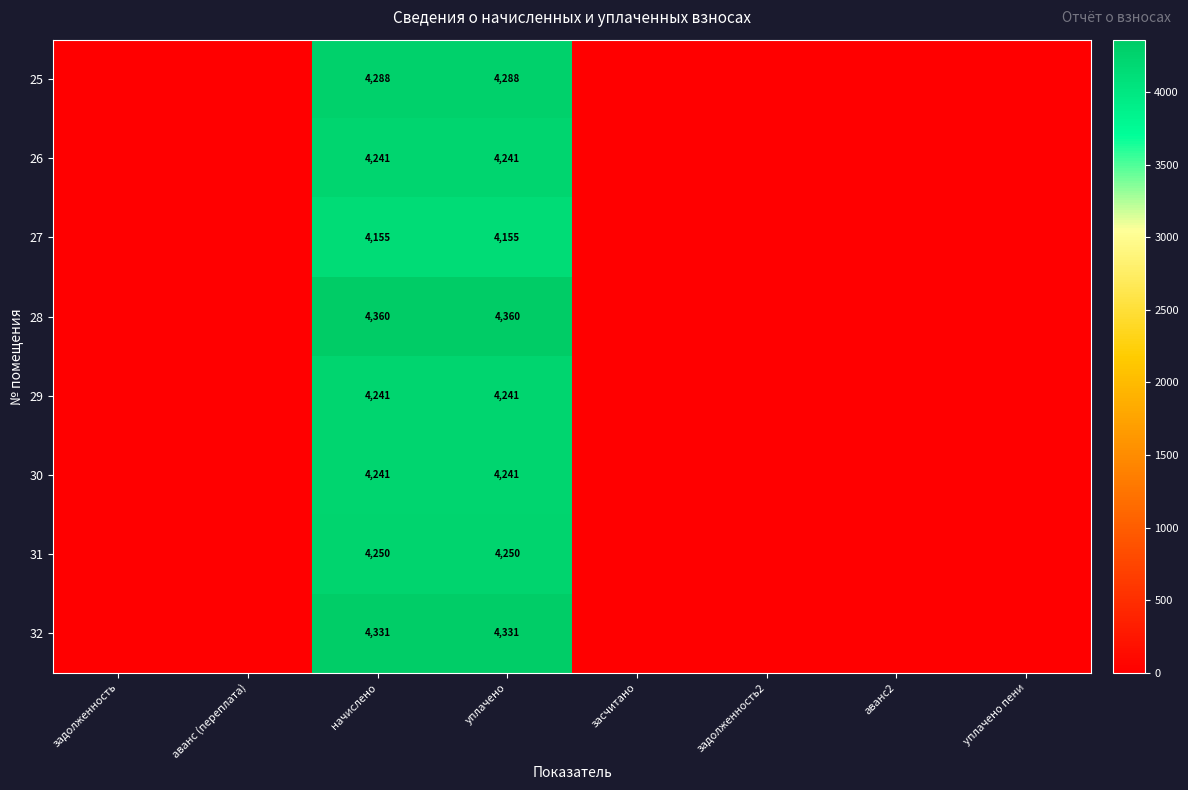

Which category has the highest value across all series?

начислено